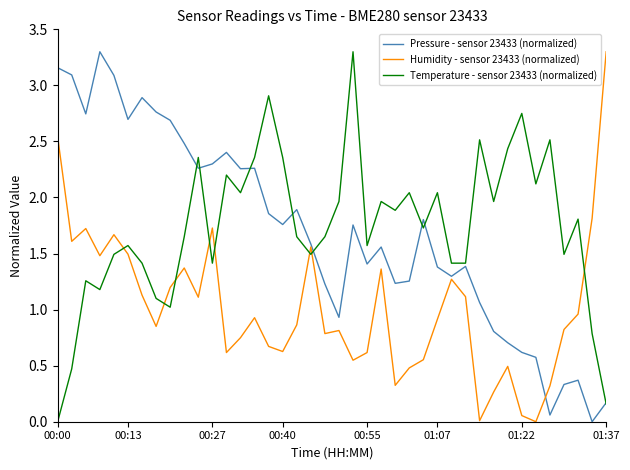

True or false: Pressure - sensor 23433 (normalized) has more than 0 points higher than both neighbors.

True